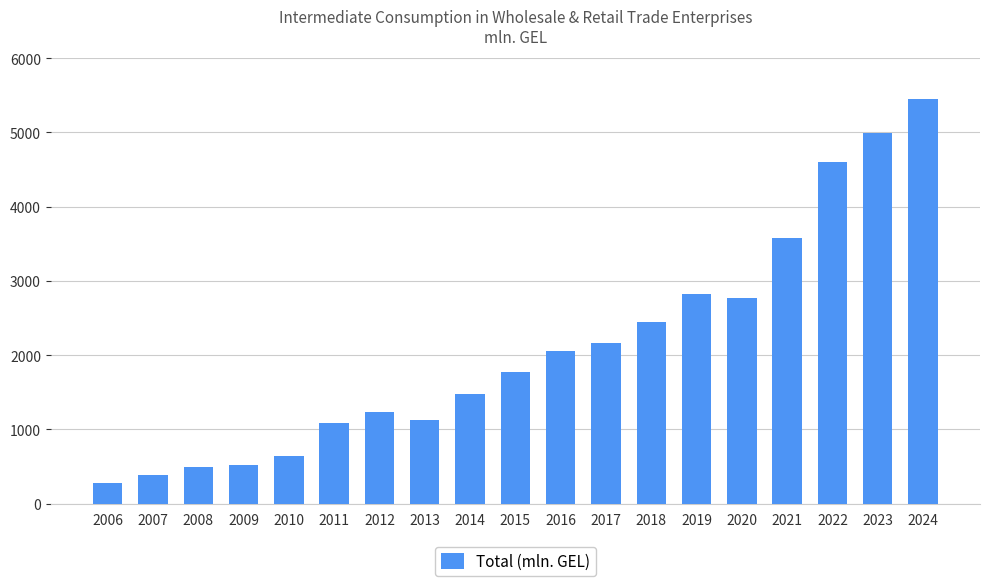

What is the change in value from 2016 to 2023?

+2940.6